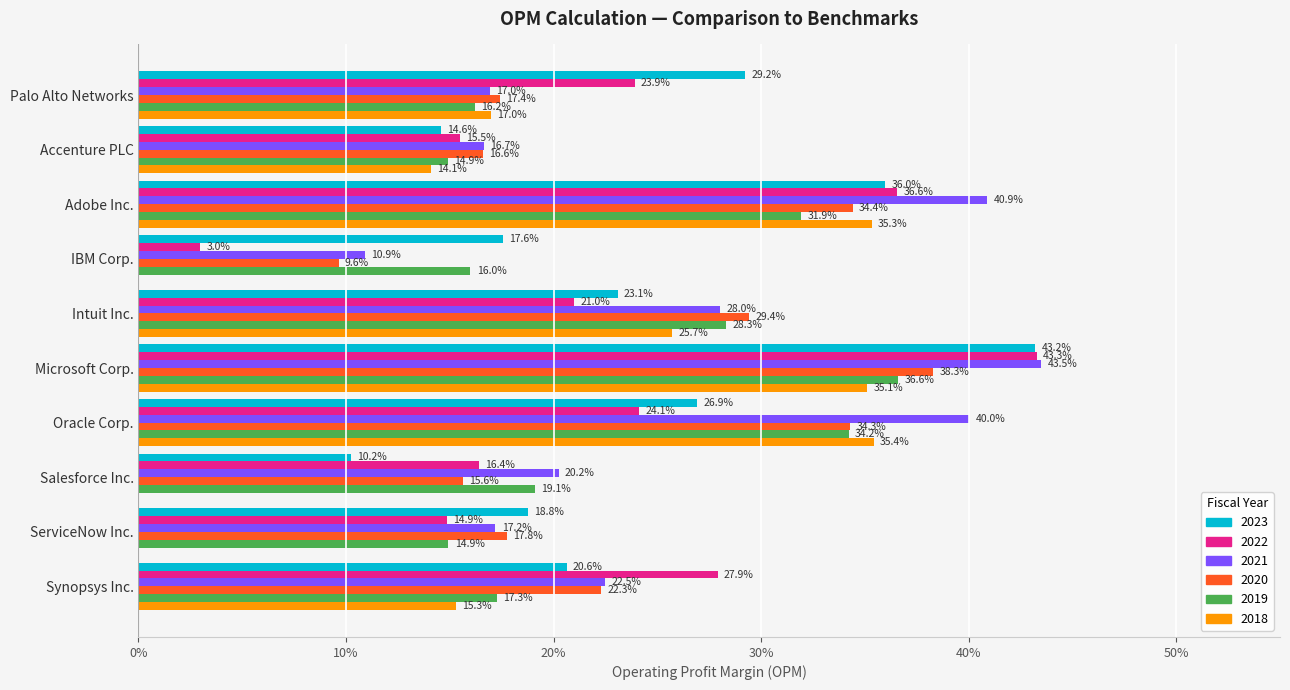

Which series has the widest spread of values?

2022